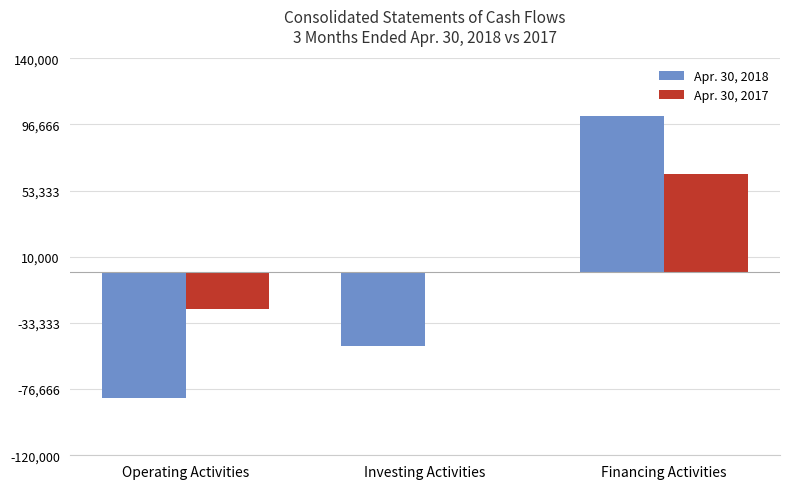

Count the Apr. 30, 2018 values in the range -82294 to 102500.

3